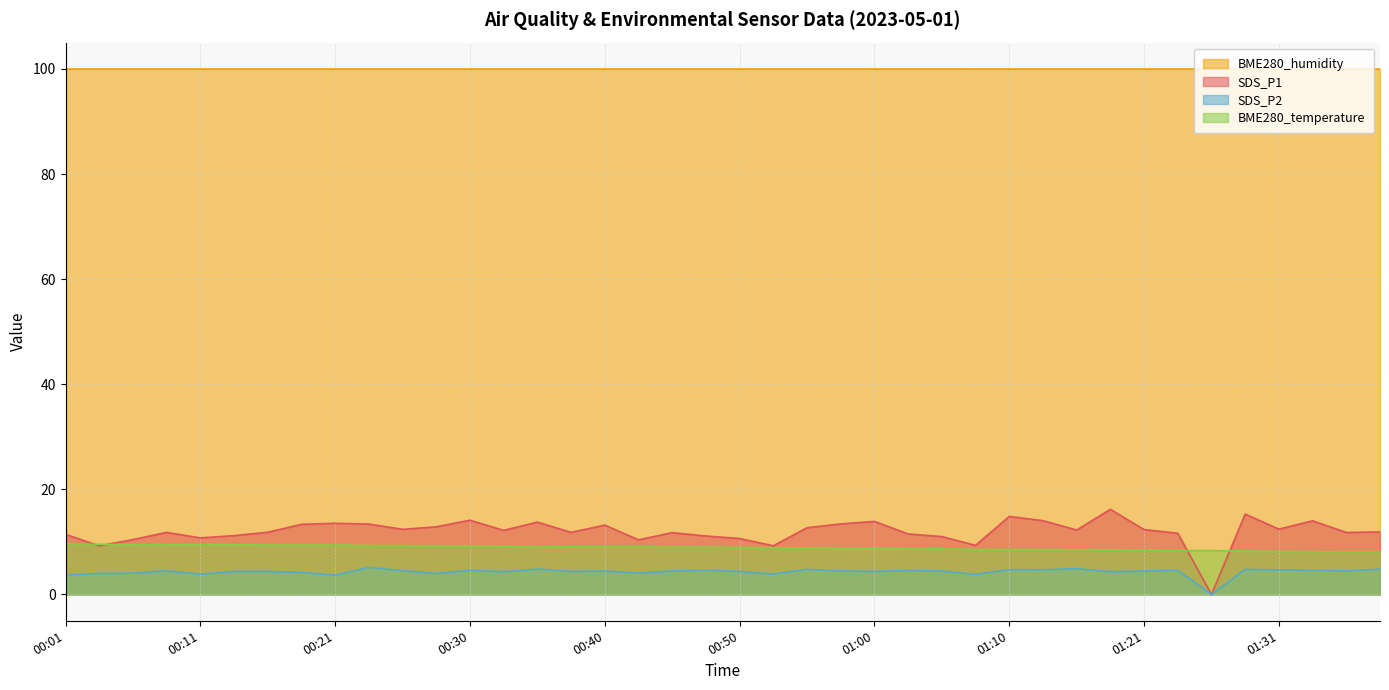

Does the chart have visible grid lines?

Yes